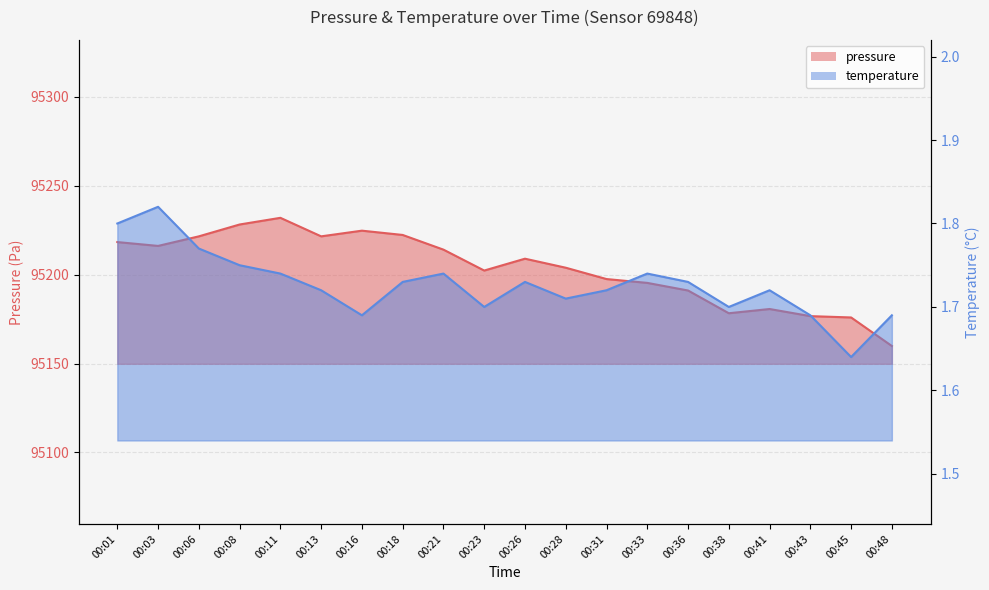

What is the difference between the highest and lowest values at 00:08?

95226.4